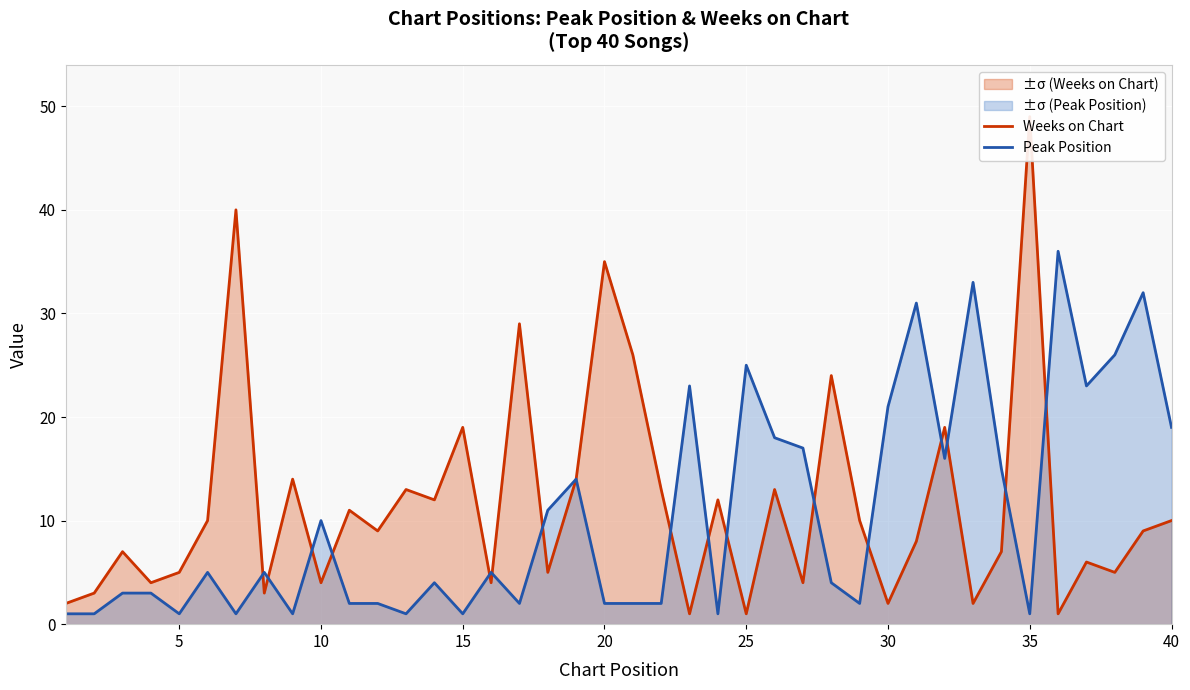

What is the greatest value displayed?

49